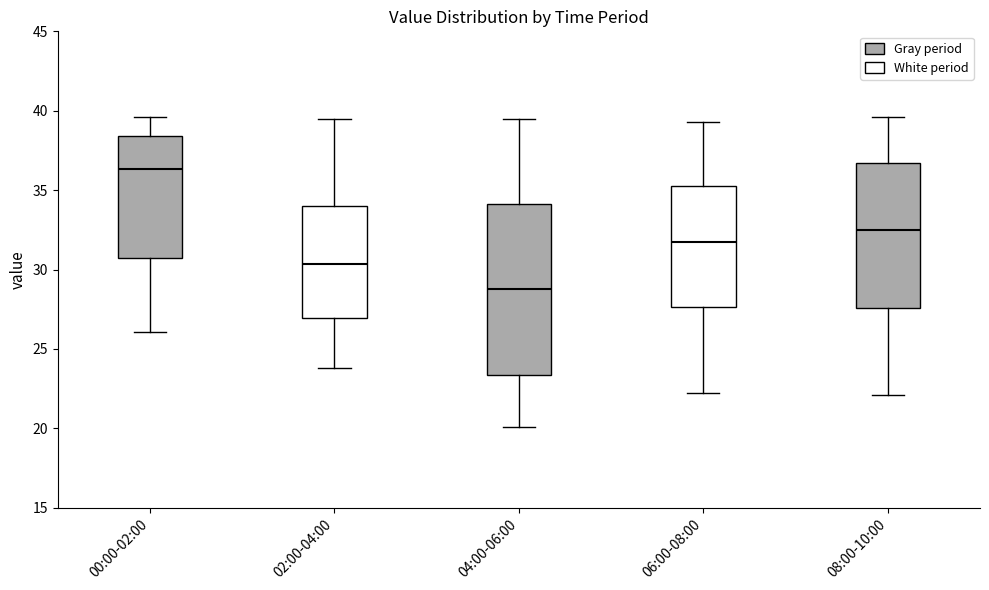

Reading left to right, transcribe this box plot: for each box, give where its median line is, the range the box spans, and where its two whiskers end, as read against the y-axis. The values are not printed on the chart, so give them approximately, as read against the axis.

00:00-02:00: median 36.5, box 30.5 to 38.5, whiskers 26.0 to 39.5
02:00-04:00: median 30.5, box 27.0 to 34.0, whiskers 24.0 to 39.5
04:00-06:00: median 29.0, box 23.5 to 34.0, whiskers 20.0 to 39.5
06:00-08:00: median 32.0, box 27.5 to 35.5, whiskers 22.0 to 39.5
08:00-10:00: median 32.5, box 27.5 to 36.5, whiskers 22.0 to 39.5